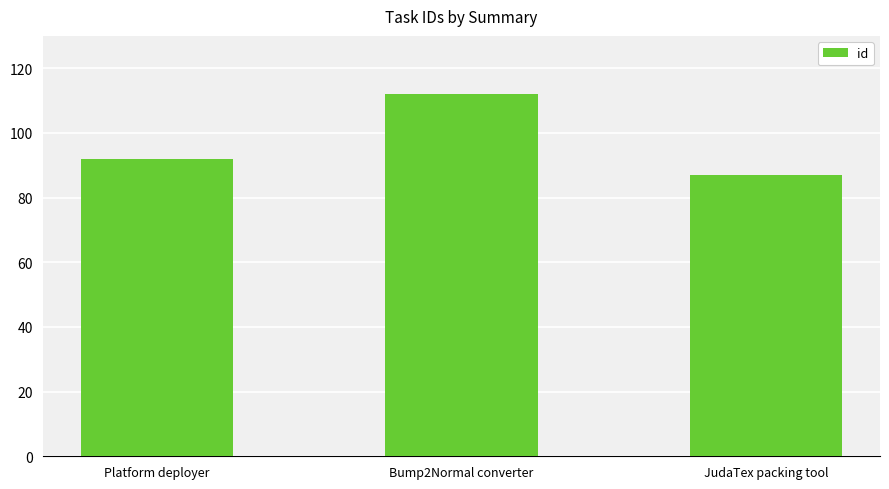

Reading right to left, extract all data points from this chart.

87	112	92